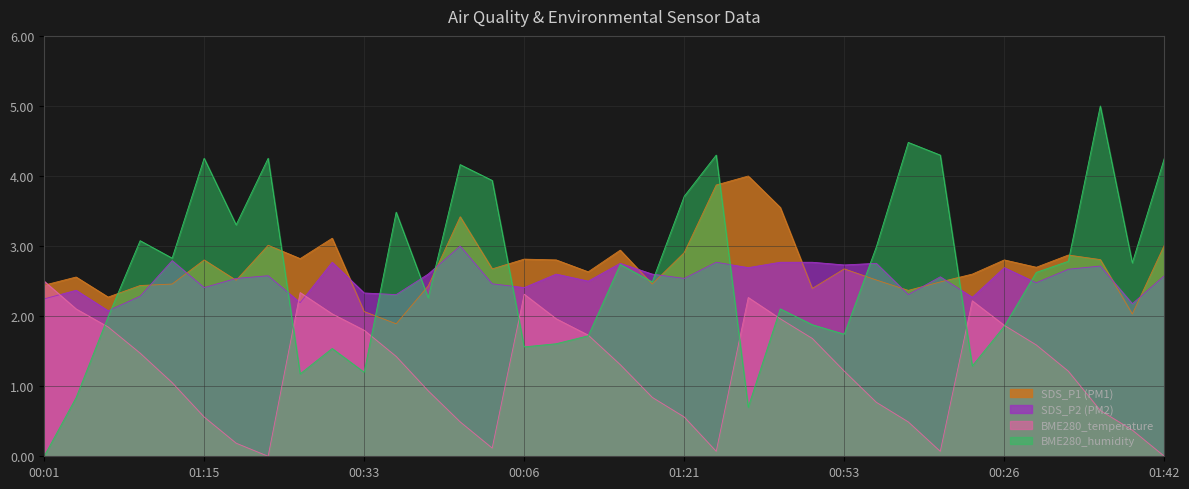

At which label is SDS_P1 closest to 2?

01:26